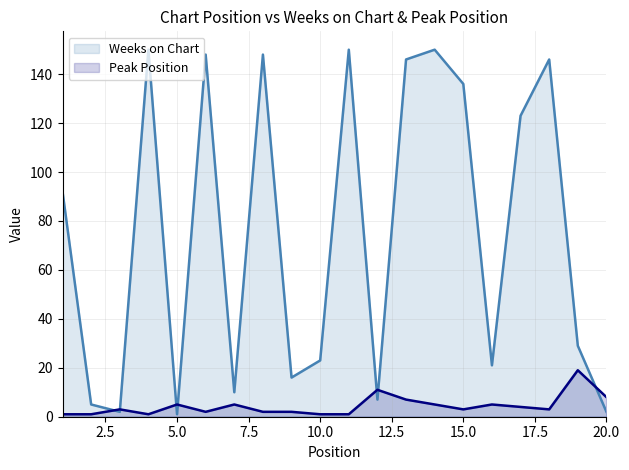

What value does the Peak Position series have at 10.0?

1